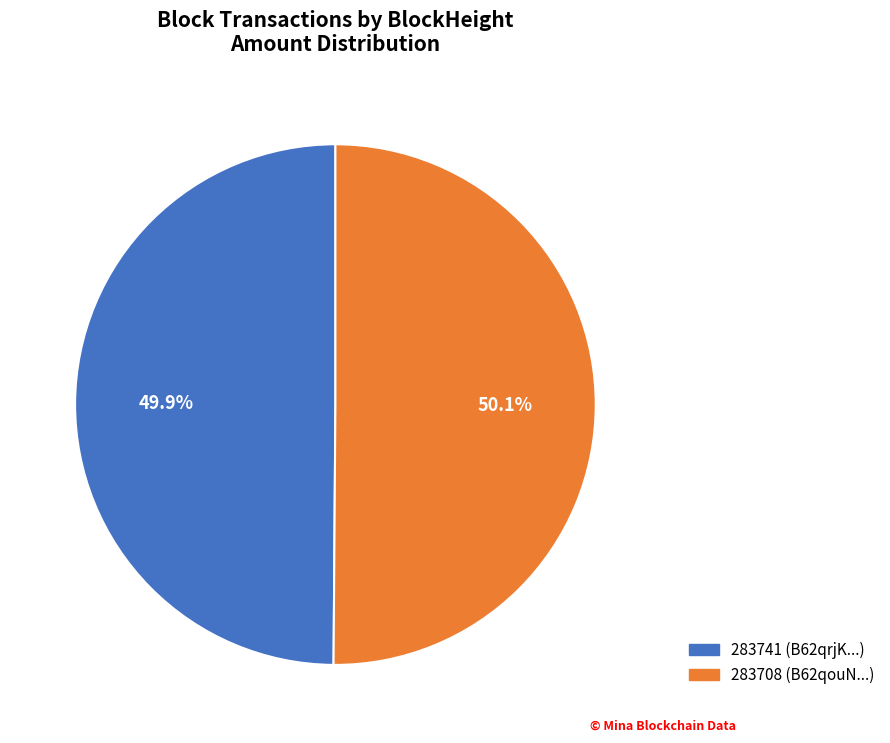

To the nearest percent, what portion does 283708 represent?

50%